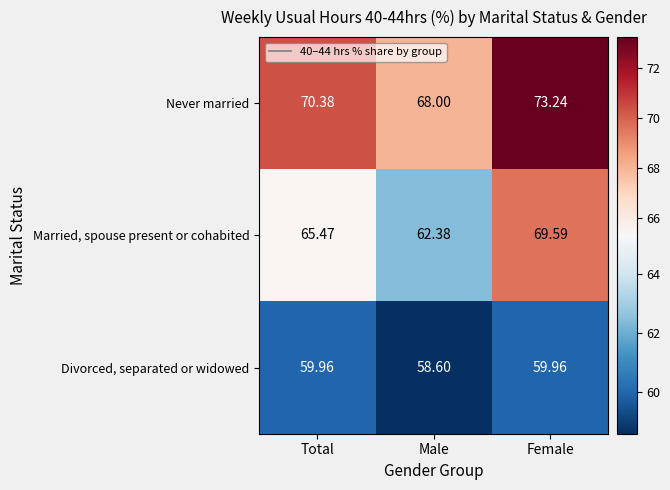

At which label does Never married first exceed 70?

Total